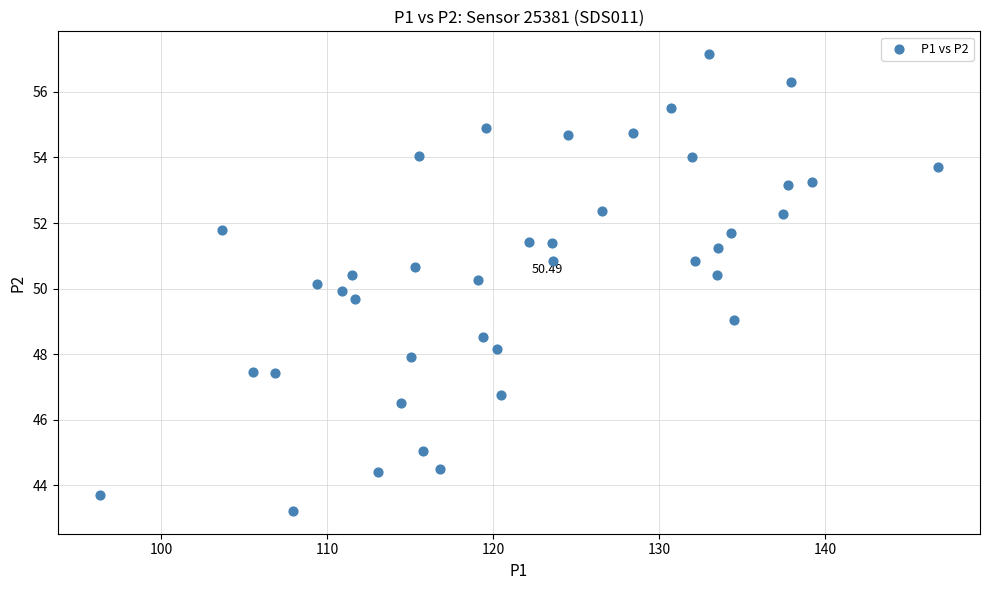

What is the range of X values (max minus min)?

50.5